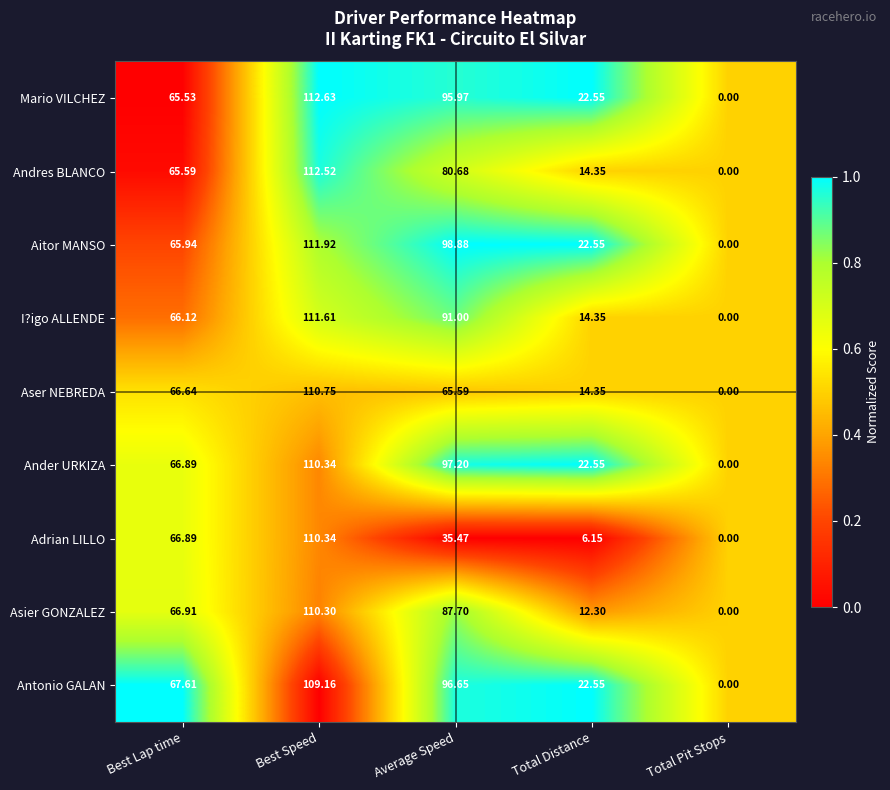

At which category does the chart reach its minimum across all series?

Total Pit Stops